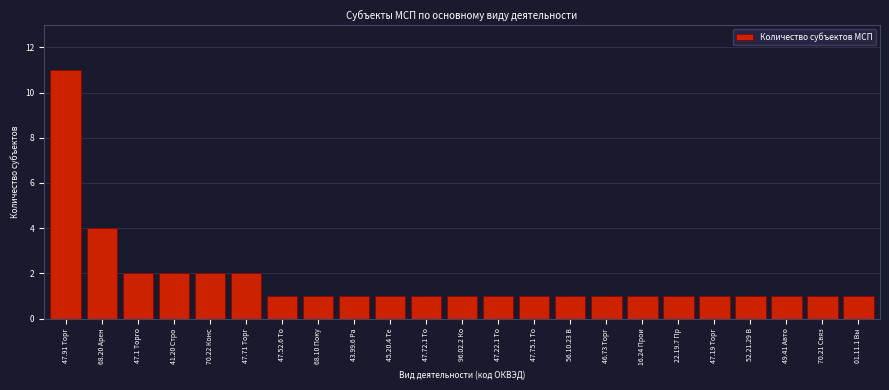

Reading left to right, what are all the values shown in this chart?

11	4	2	2	2	2	1	1	1	1	1	1	1	1	1	1	1	1	1	1	1	1	1